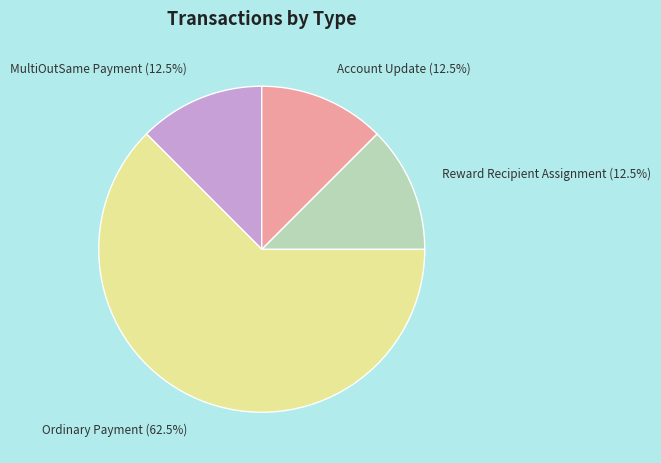

What is the largest slice in the pie chart?

Ordinary Payment